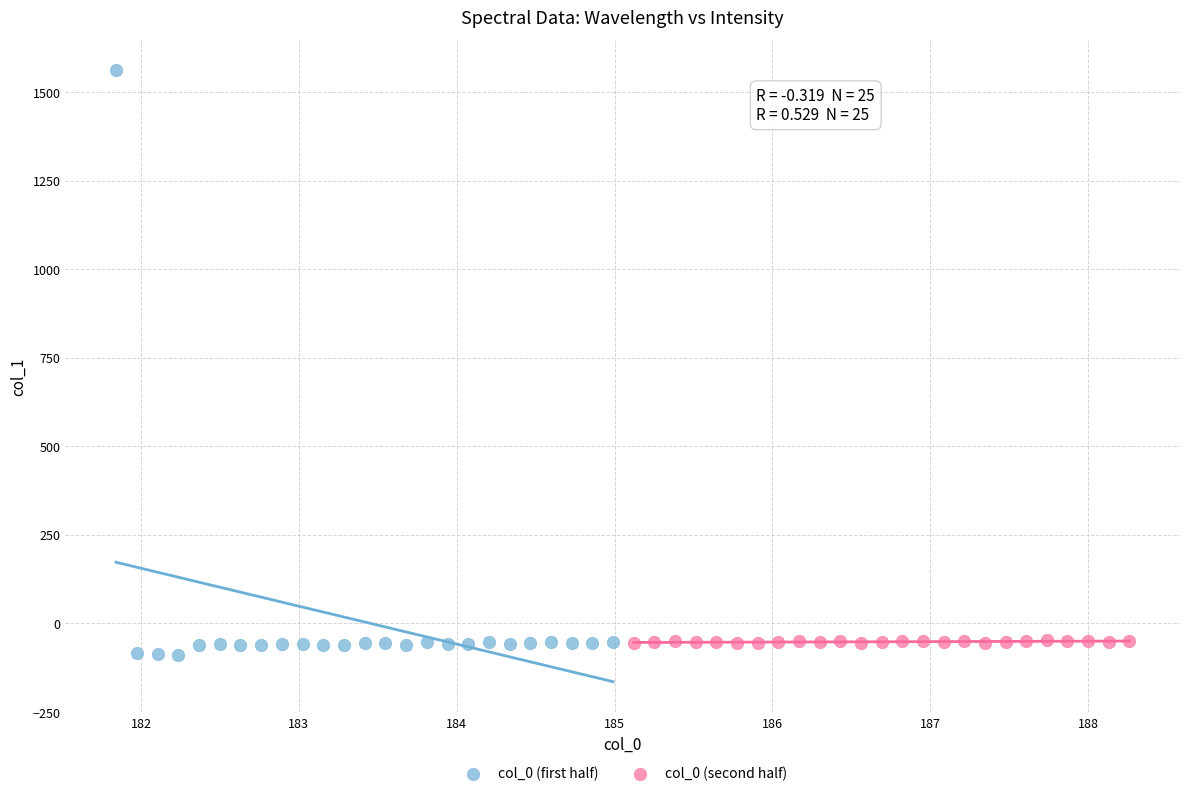

Which series has the widest spread of Y values?

col_0 (first half)